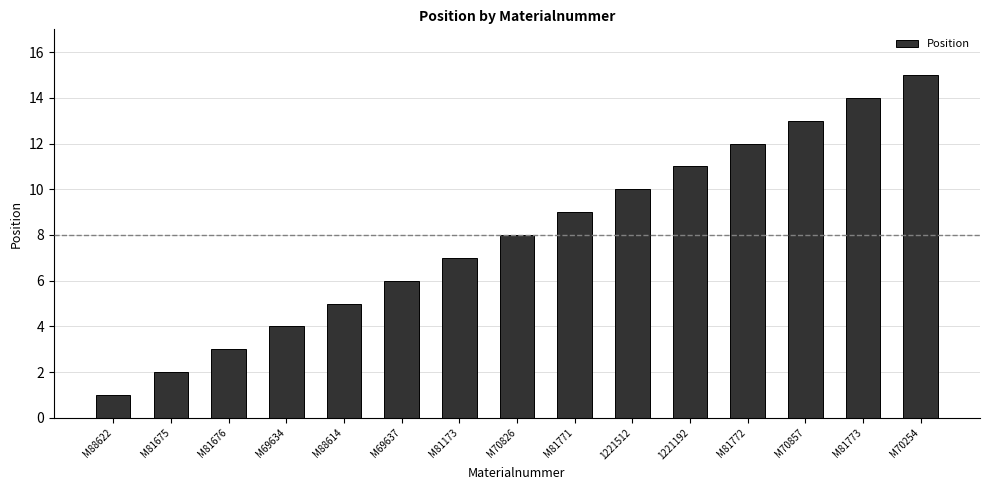

How many data points does each series have?

15